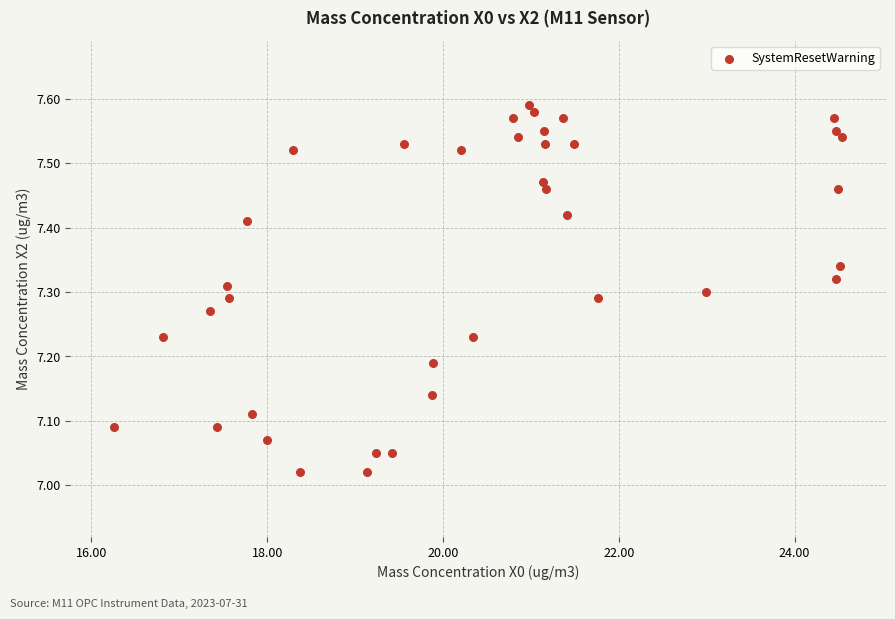

What is the range of Y values (max minus min)?

0.6